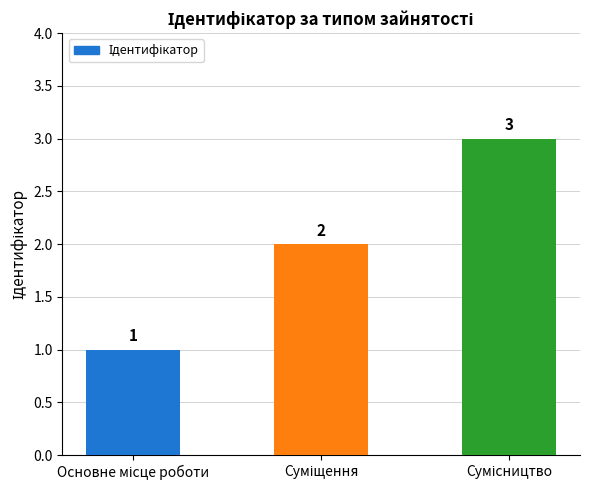

What is the sum of all values?

6